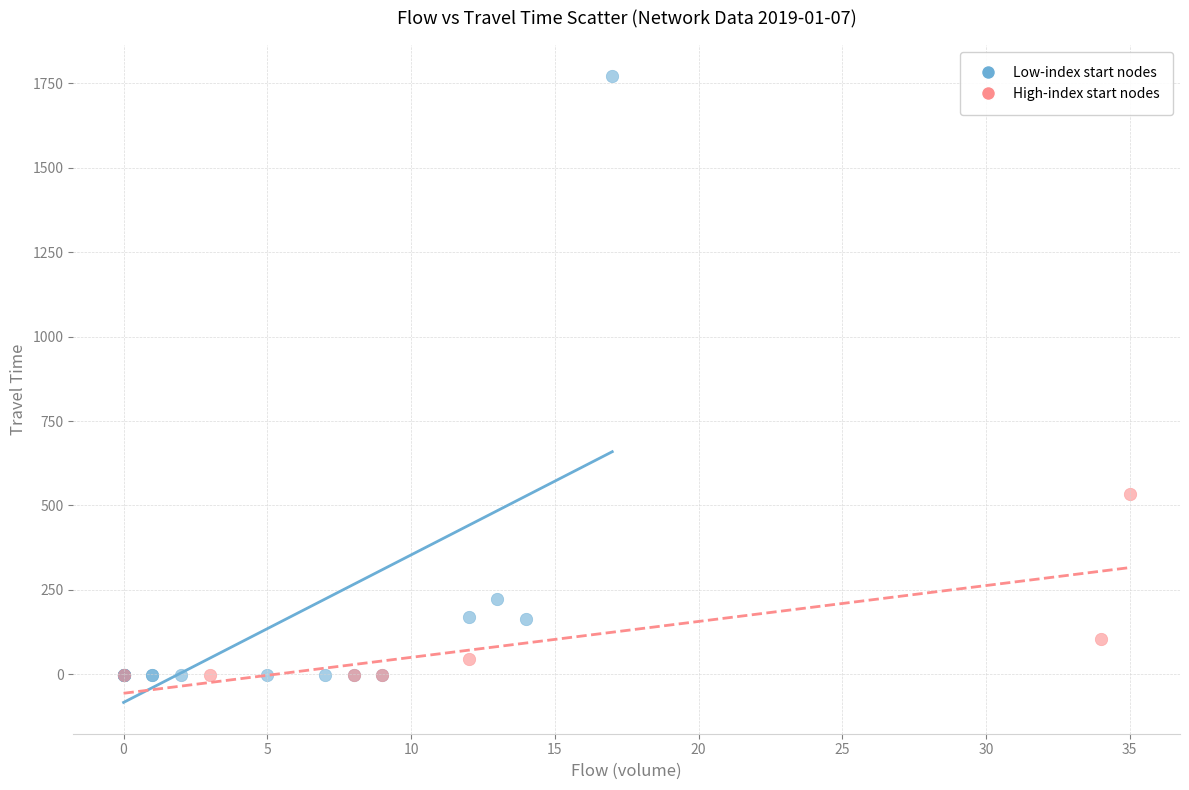

Which series has the largest Y range (max minus min)?

Low-index start nodes